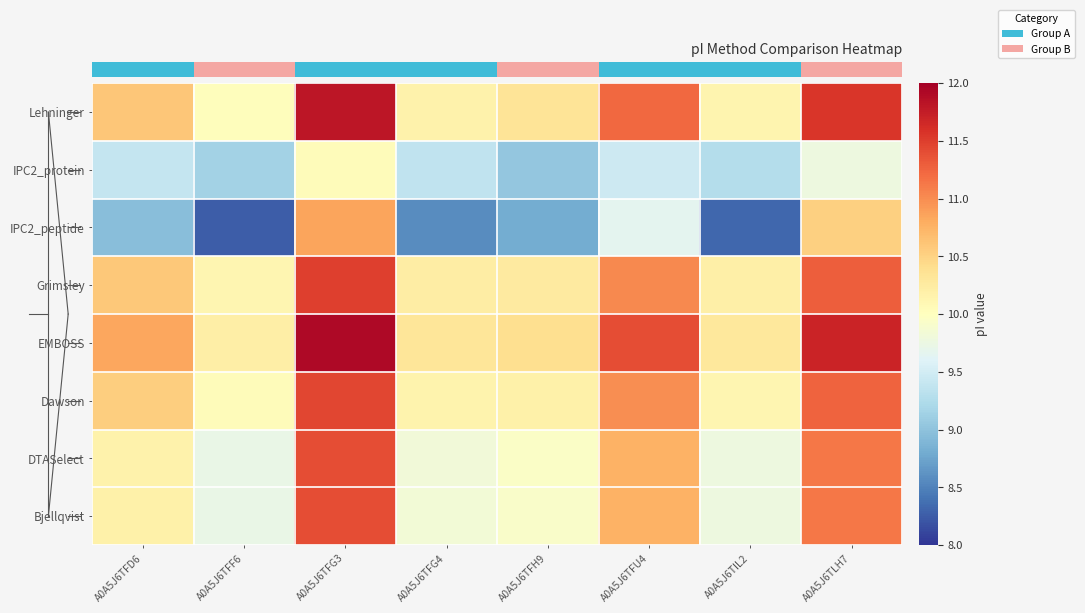

Rank the series at A0A5J6TFH9 from highest to lowest value.

EMBOSS, Lehninger, Grimsley, Dawson, DTASelect, Bjellqvist, IPC2_protein, IPC2_peptide